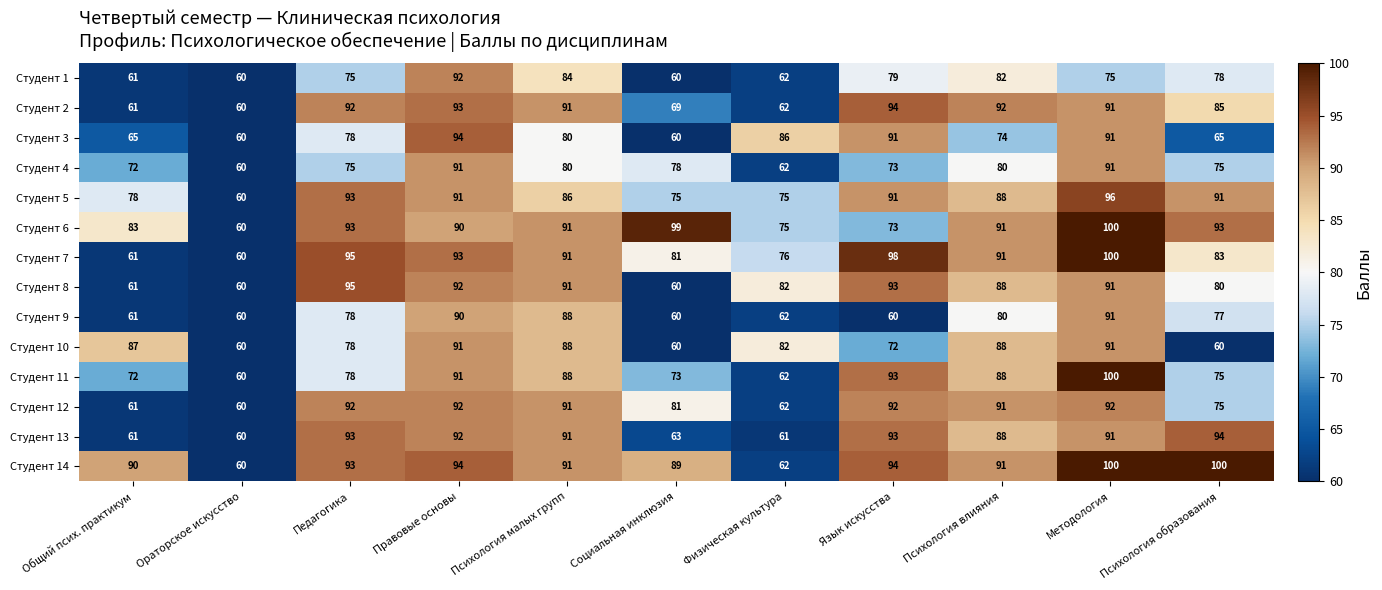

Which series changed the most between Правовые основы and Психология влияния?

Студент 3